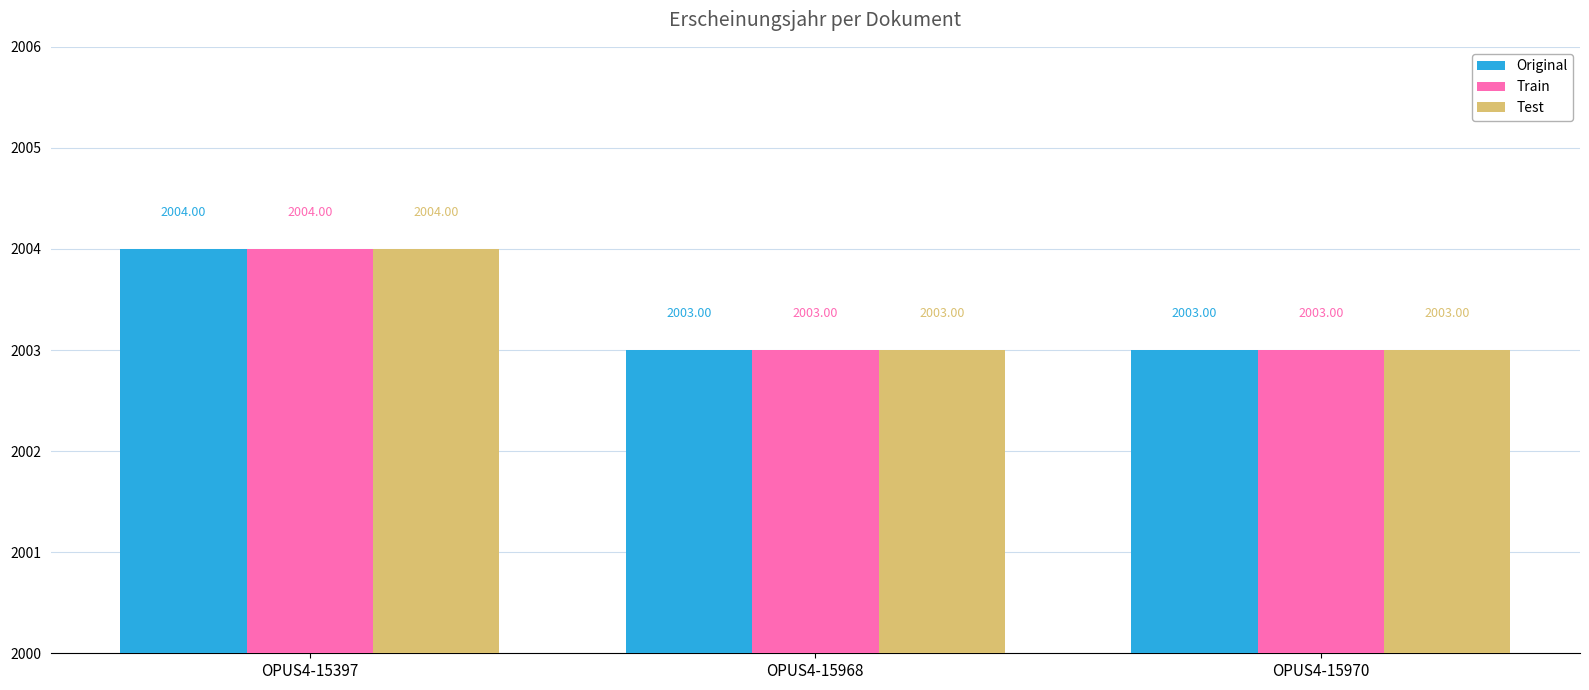

Are the bars horizontal?

No